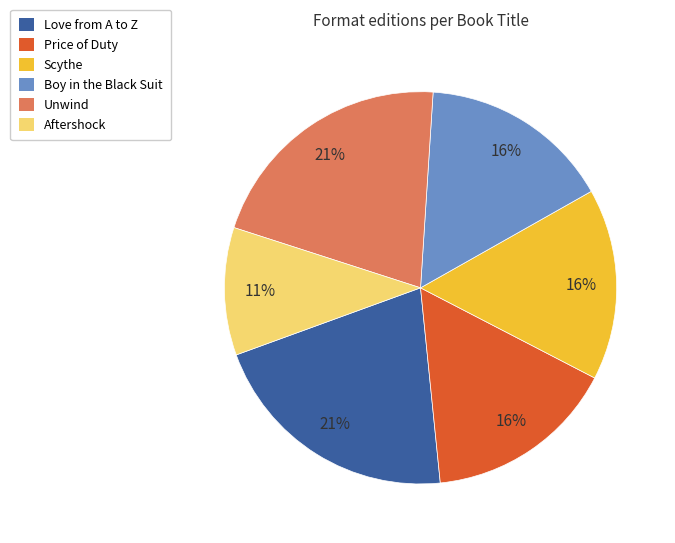

To the nearest percent, what is the difference between the Price of Duty and Aftershock slice percentages?

5%